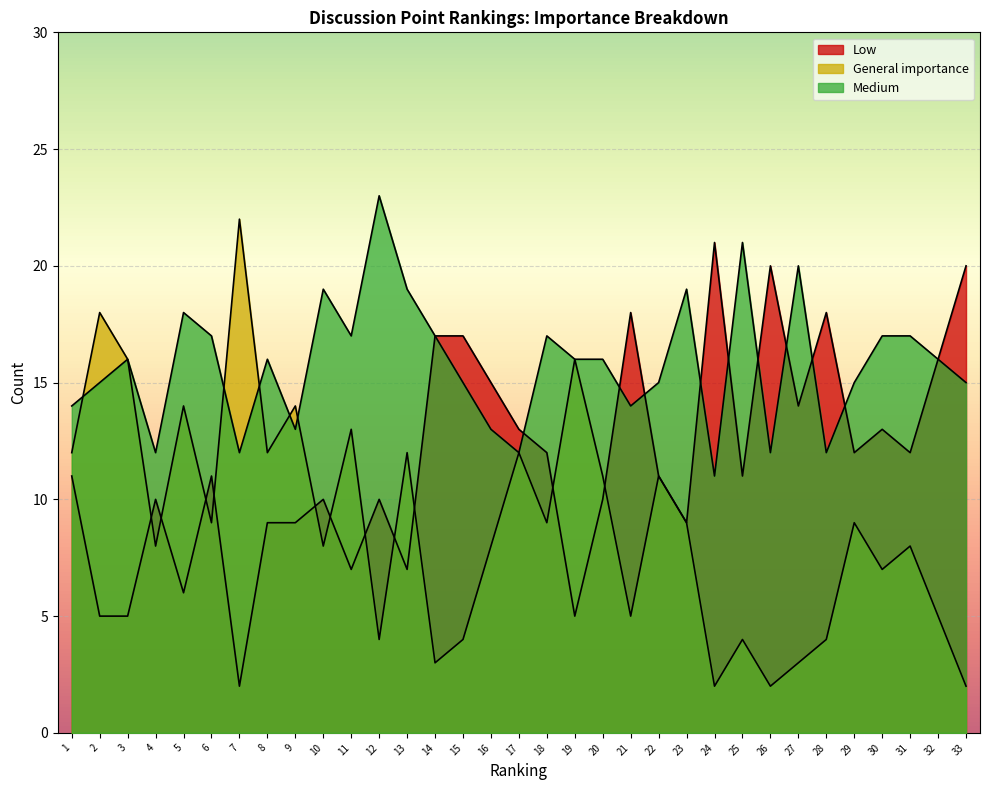

What is the difference between the maximum and minimum values in the General importance series?

20